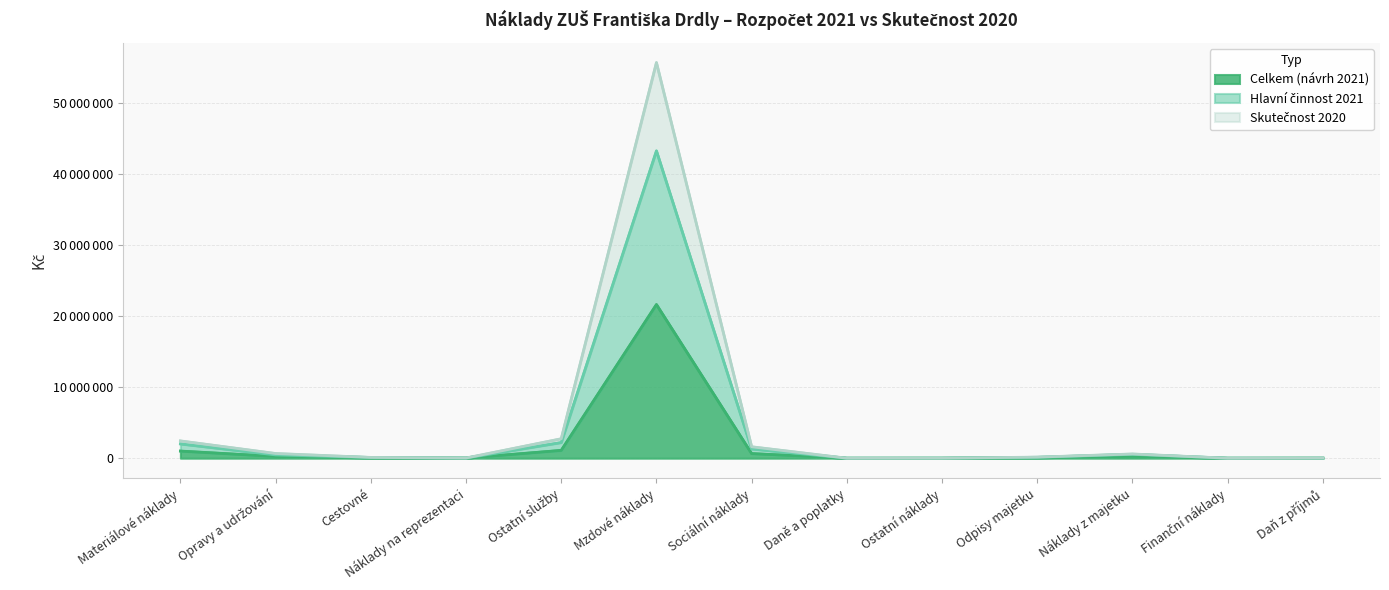

How many data points in Celkem (návrh 2021) are less than 62000?

6